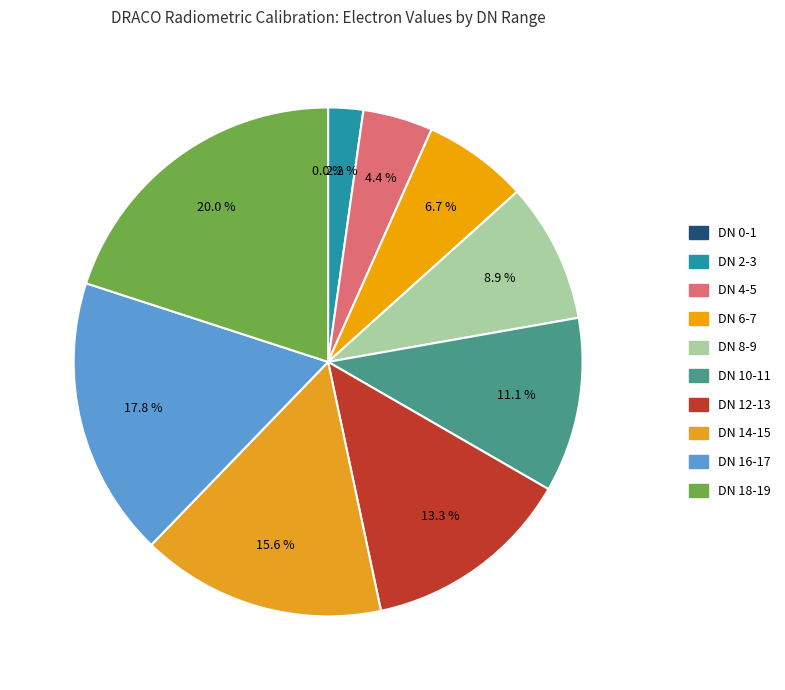

What percentage is the DN 16-17 slice, to the nearest percent?

18%